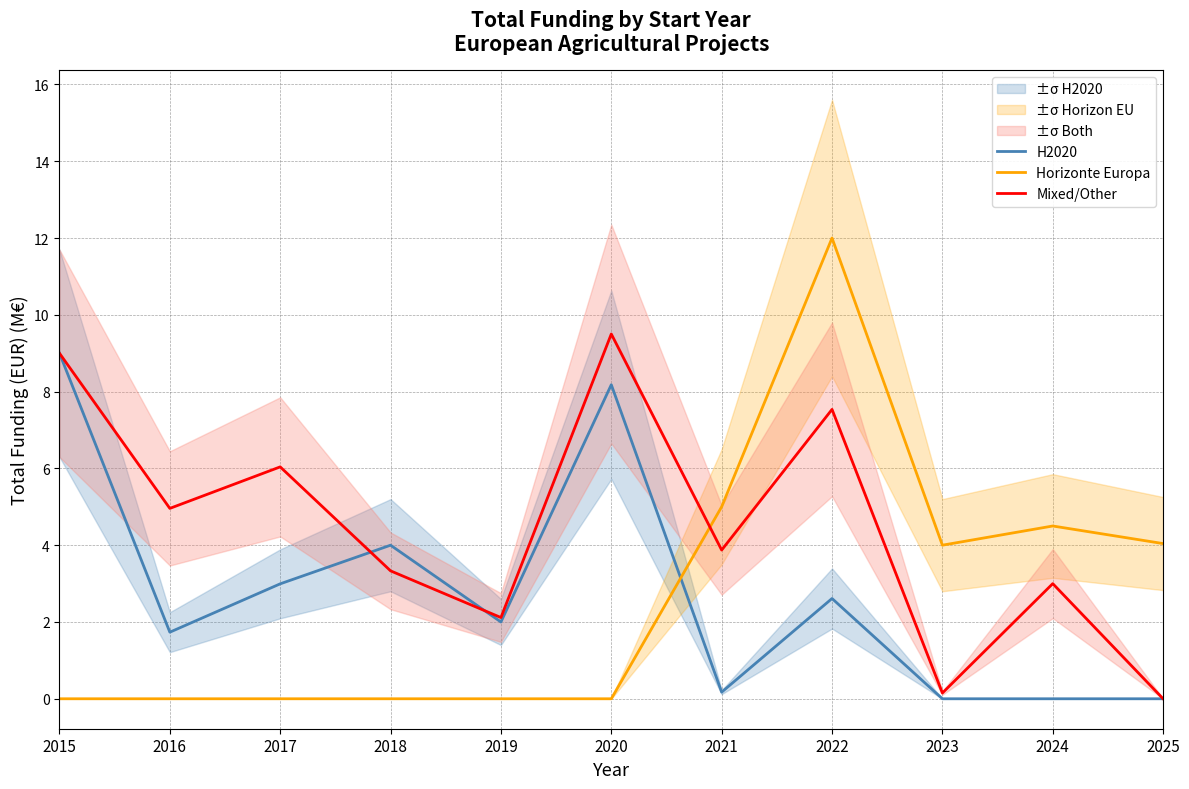

The Mixed/Other series shows 7.5 at 2022. True or false?

True